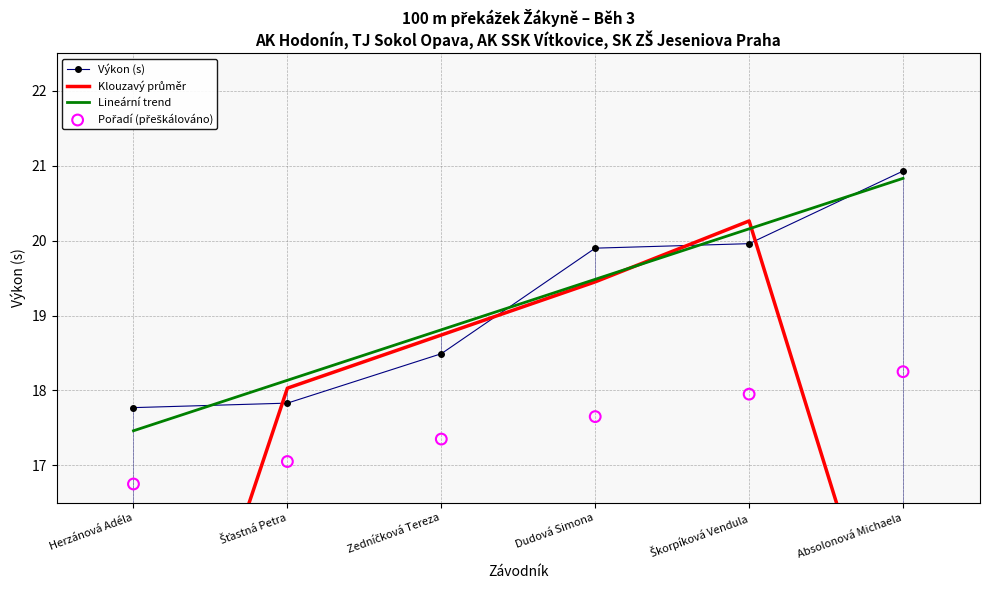

What are all the series names shown in the legend?

Výkon (s), Klouzavý průměr, Lineární trend, Pořadí (přeškálováno)